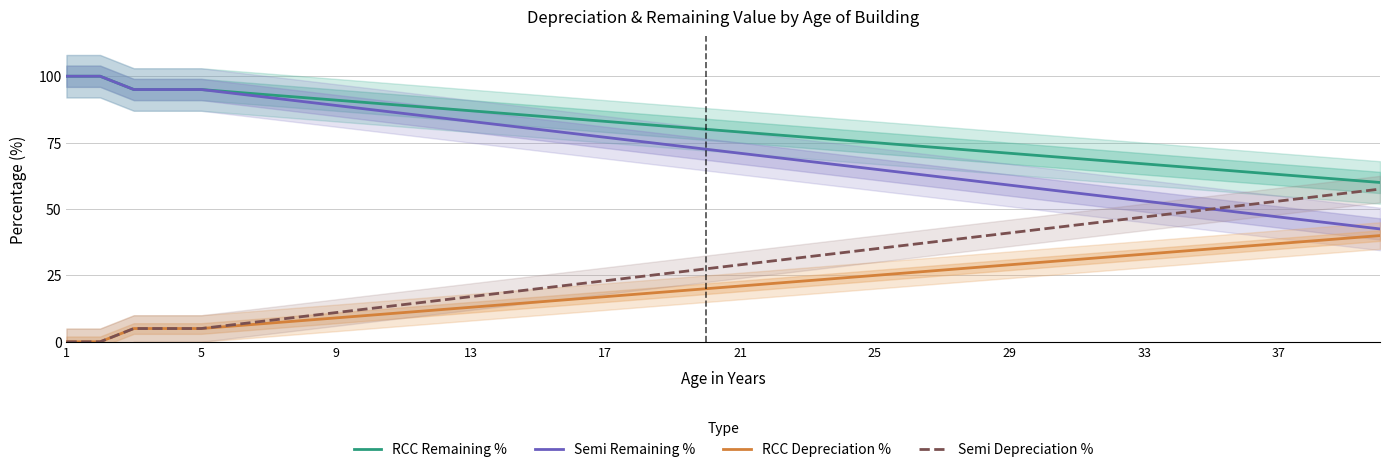

The RCC Remaining % series shows 67.0 at 33. True or false?

True